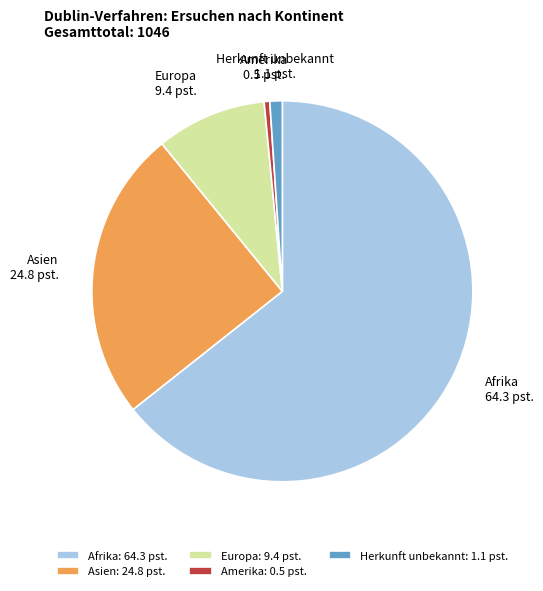

Is the sum of Amerika and Afrika greater than half?

Yes